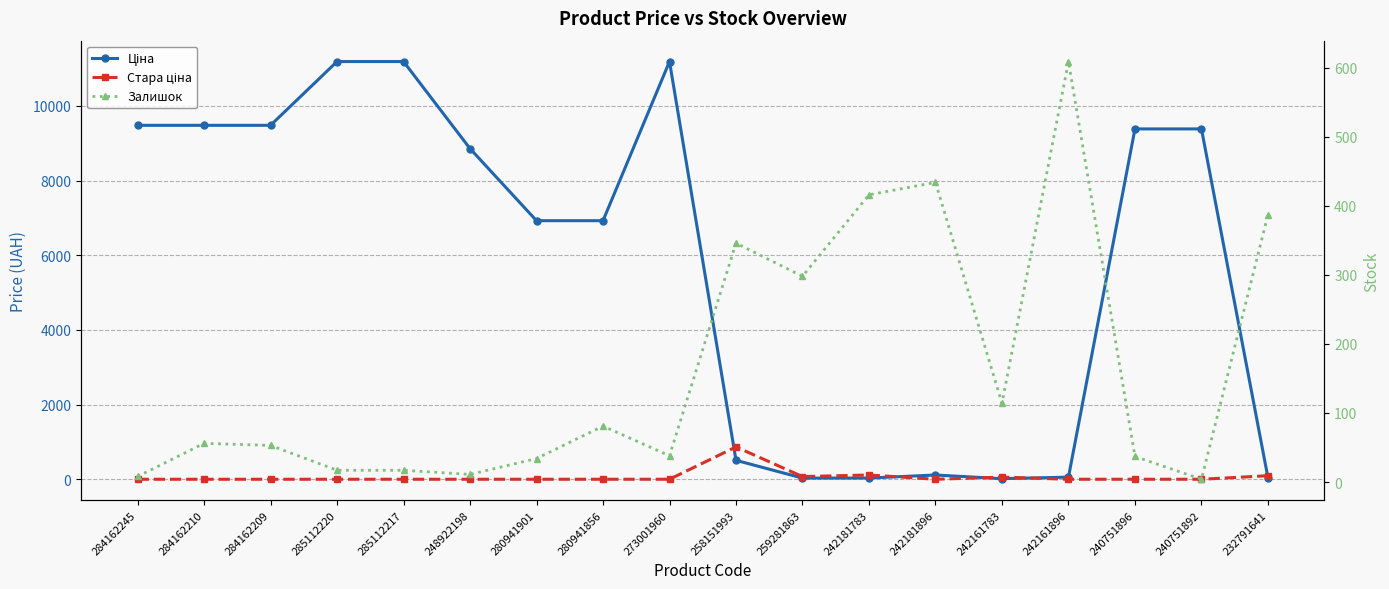

What is the label of the 13th point from the left?

242181896